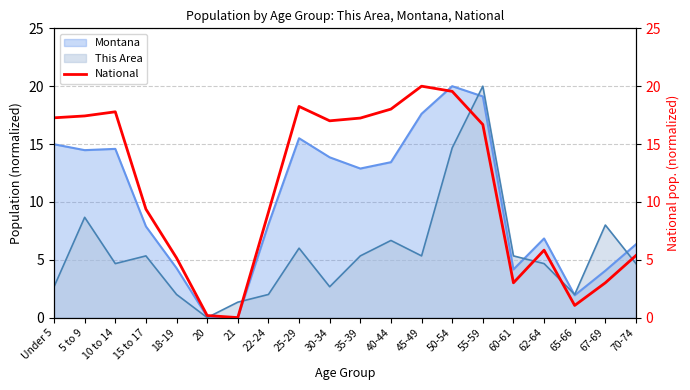

How many categories are shown in the chart?

20